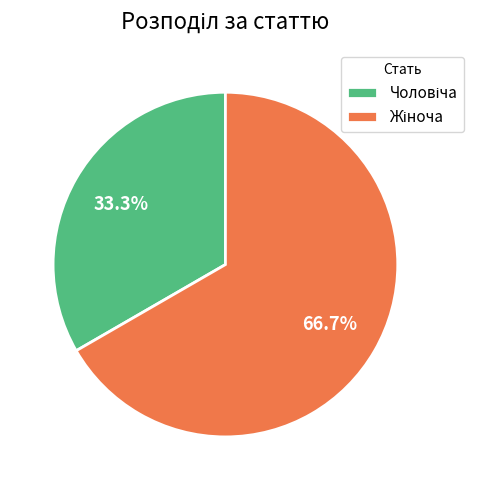

Count the number of slices in the pie.

2